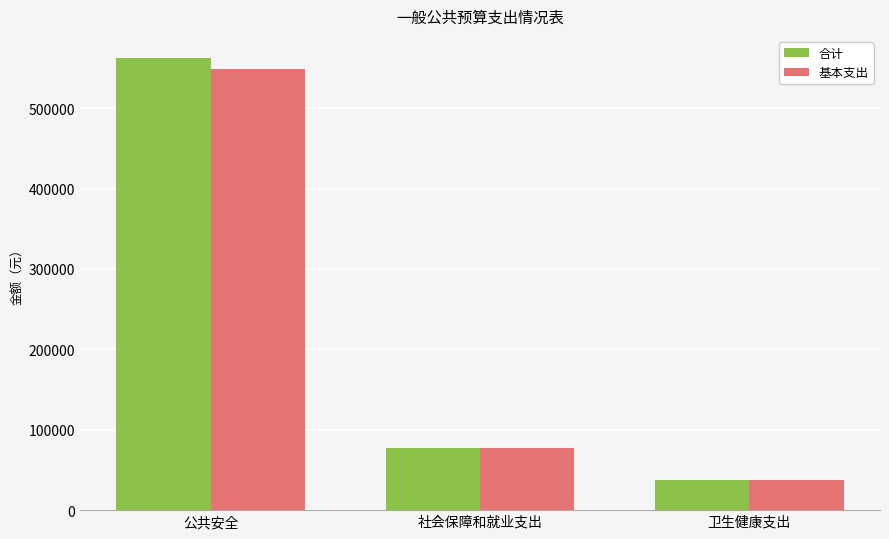

What is the maximum value for 基本支出?

548230.2